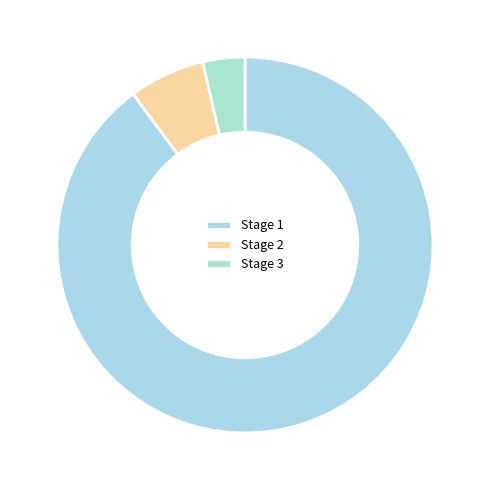

What percentage is the Stage 2 slice, to the nearest percent?

7%